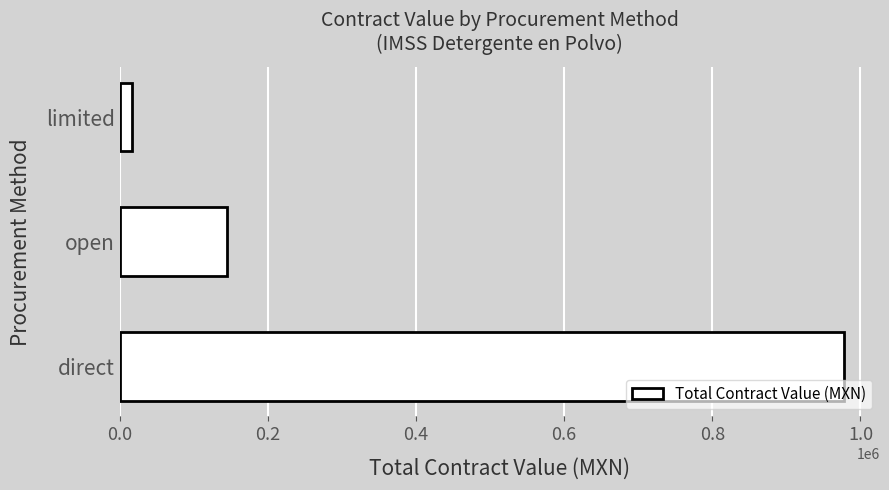

Count the number of categories in the chart.

3